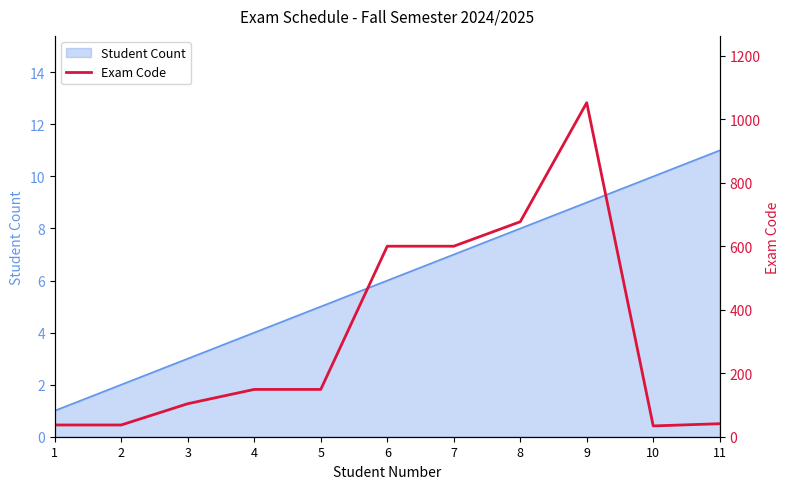

What value does the data have at 1, to the nearest 10?

40